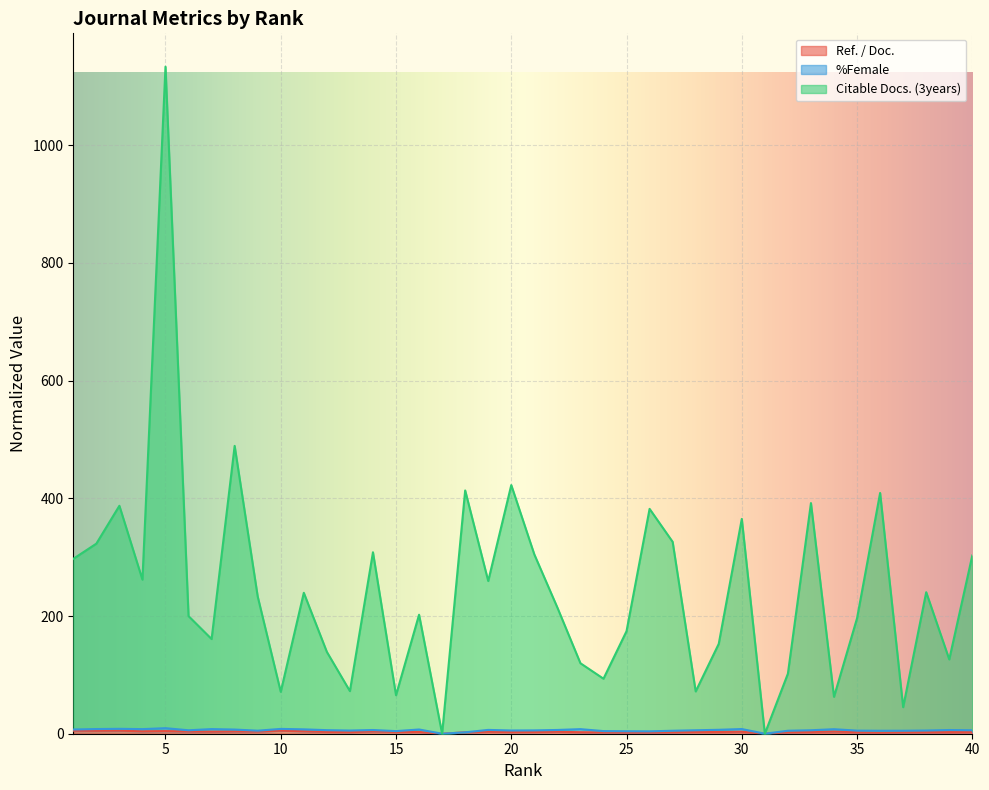

How many data points in Citable Docs. (3years) are above 233?

20